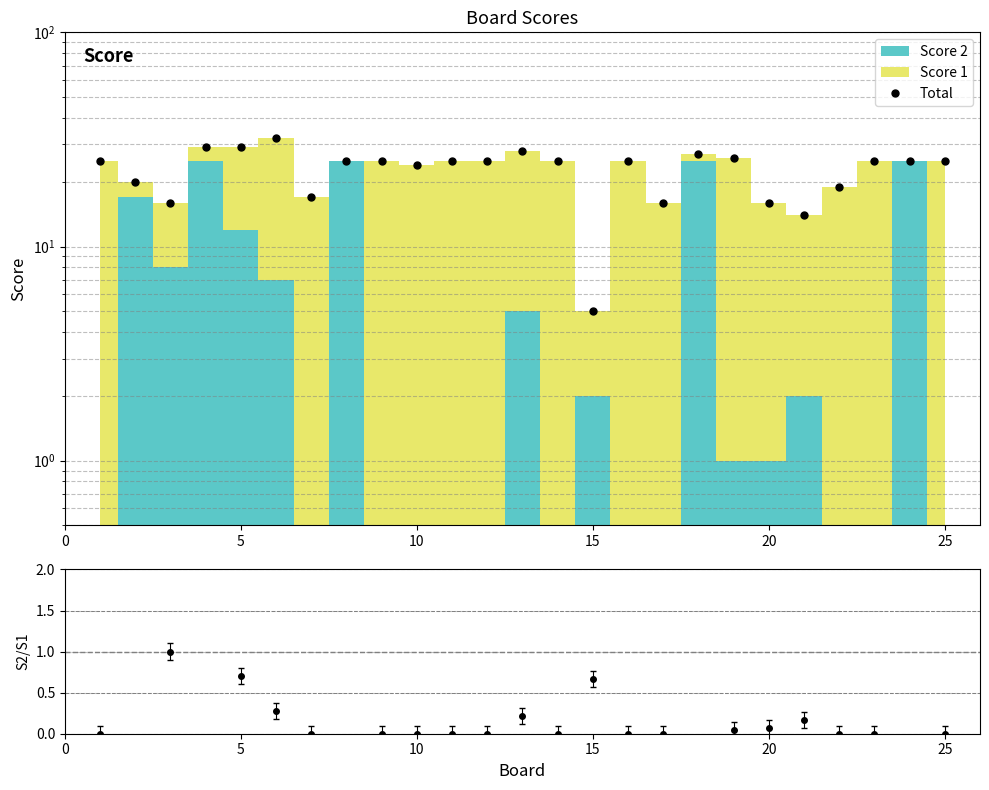

Is this an area chart (filled region under the line)?

No